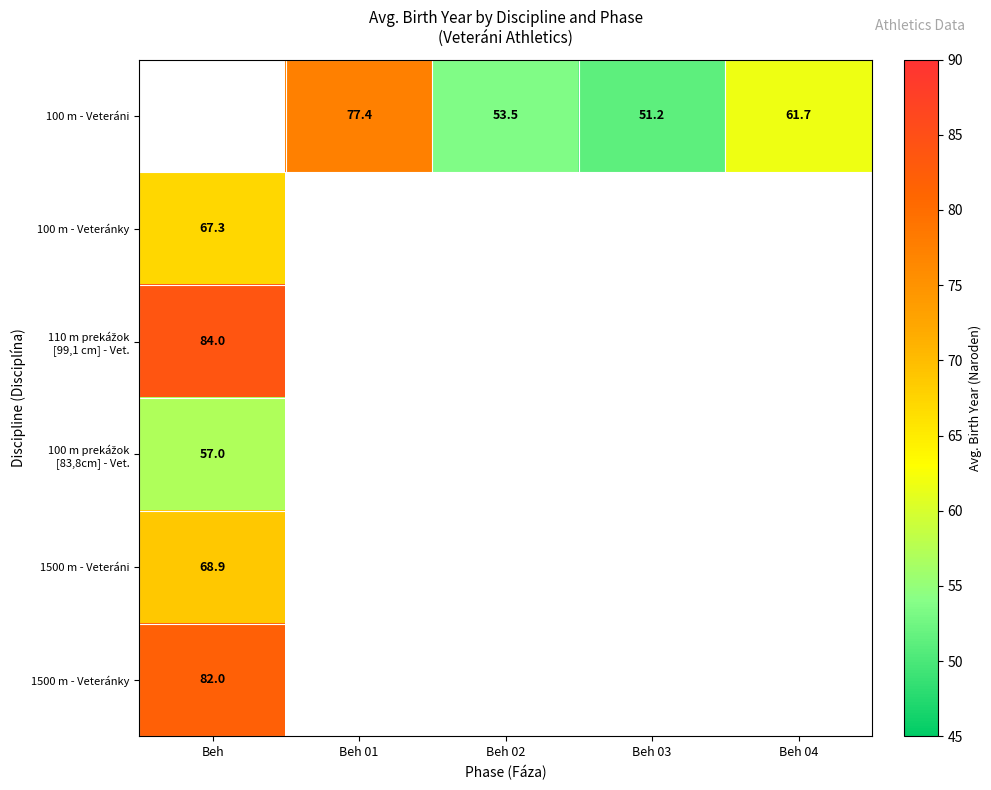

Is the value of 100 m - Veteránky at Beh greater than the value of 100 m - Veteráni at Beh 02?

Yes